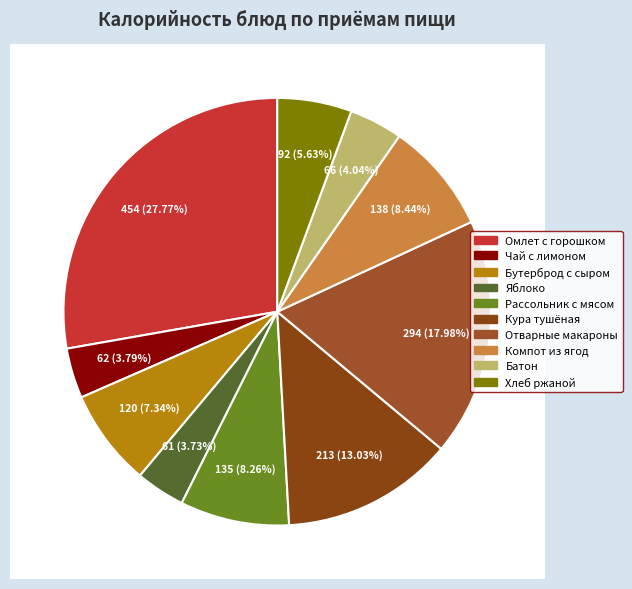

Count the number of slices in the pie.

10